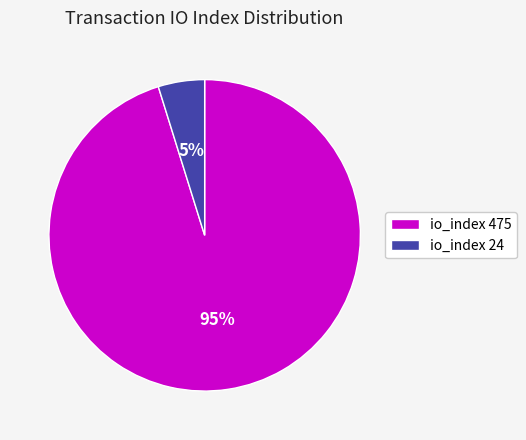

Do io_index 24 and io_index 475 together represent more than half of the pie?

Yes